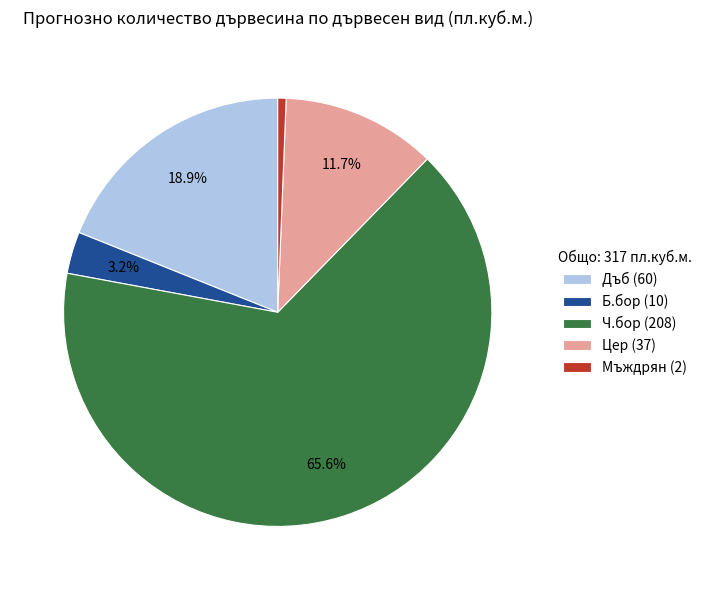

To the nearest percent, what percentage of the pie is Б.бор?

3%